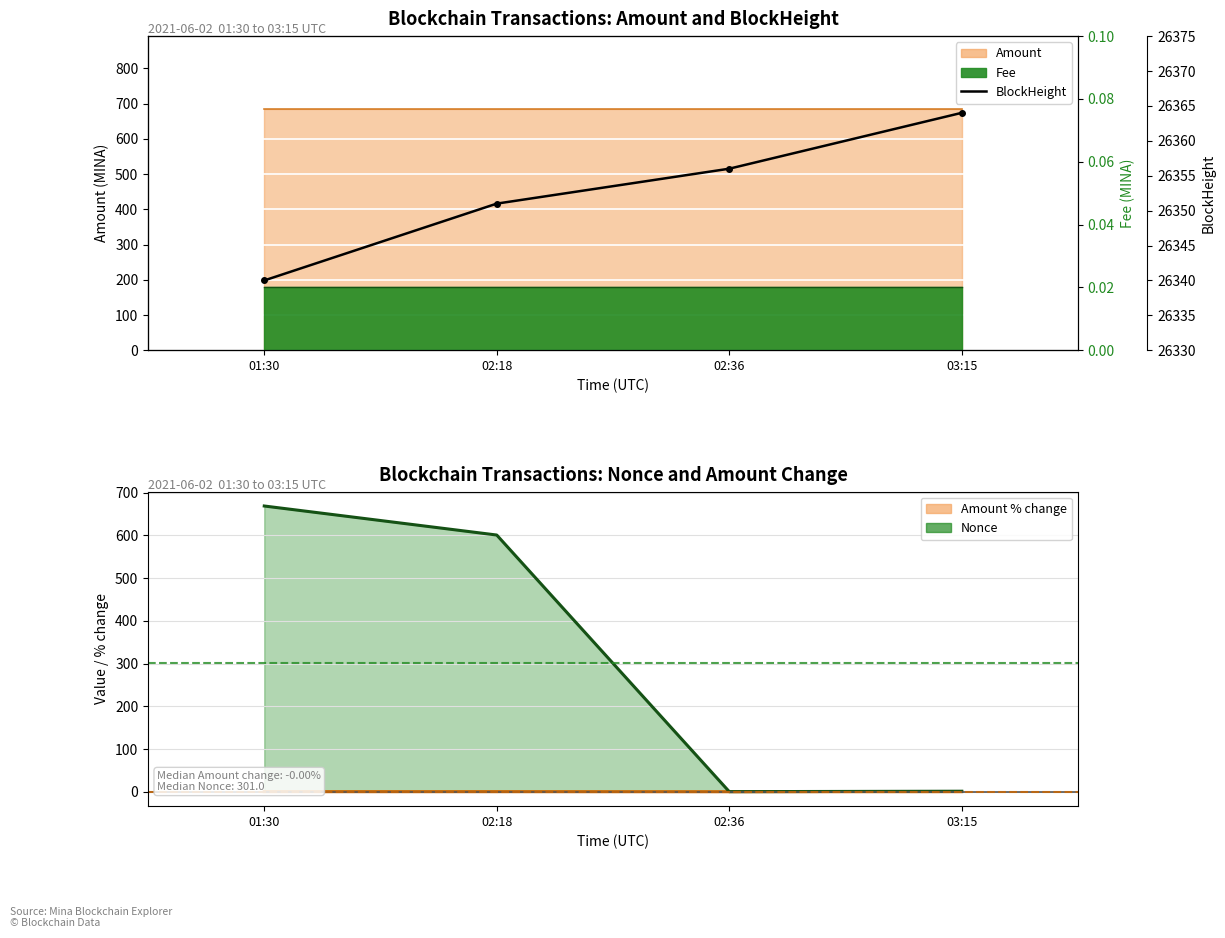

Is the value of Amount % change line at 03:15 greater than the value of BlockHeight at 02:36?

No